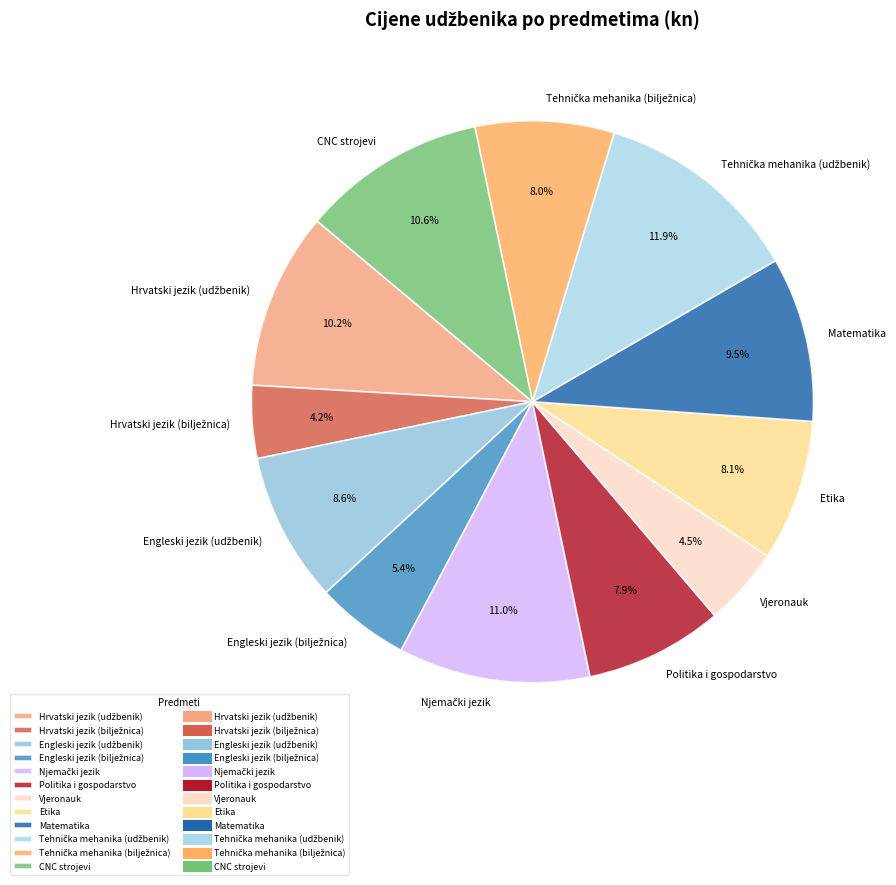

Is the sum of Vjeronauk and Etika greater than half?

No